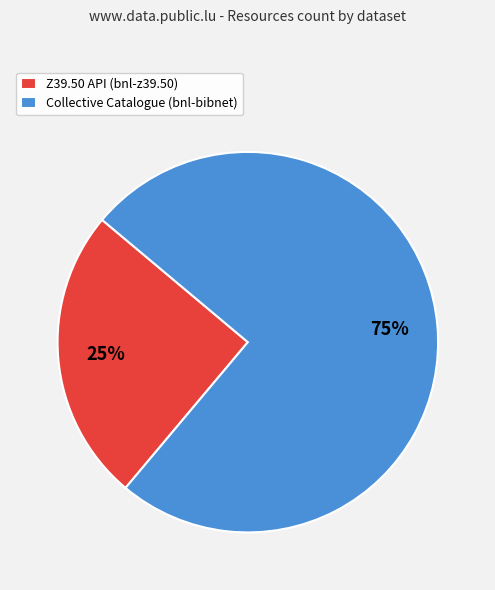

Which category has the biggest portion of the pie?

Collective Catalogue (bnl-bibnet)